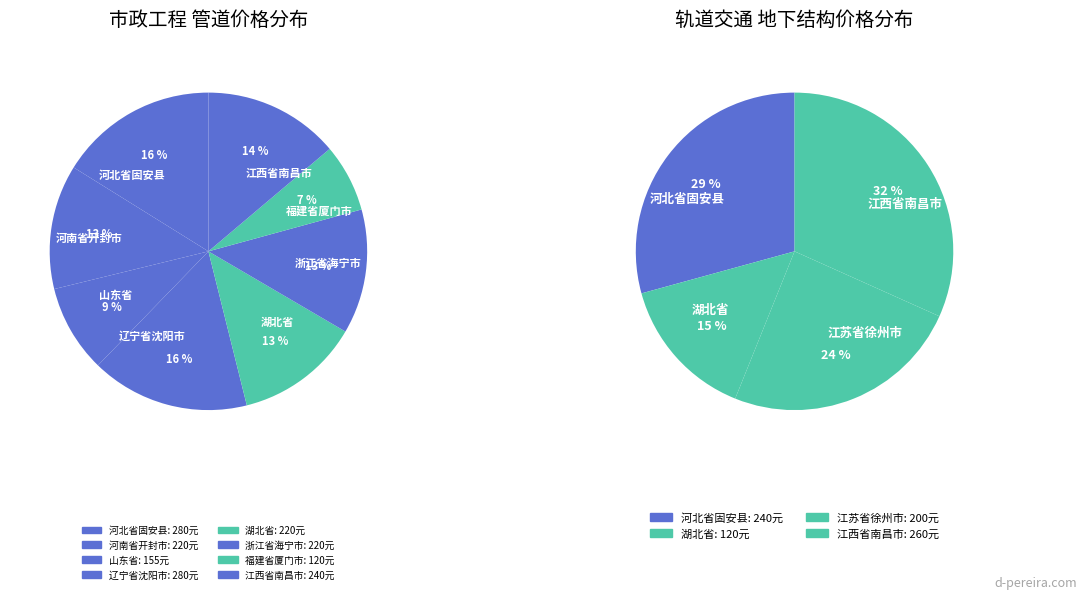

Is there any slice that represents more than half of the pie?

No